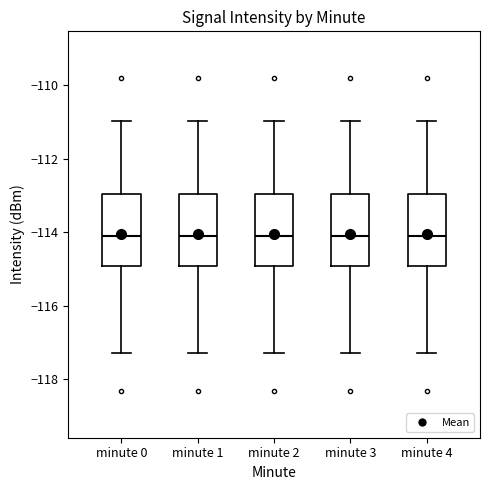

Reading left to right, transcribe this box plot: for each box, give where its median line is, the range the box spans, and where its two whiskers end, as read against the y-axis. The values are not printed on the chart, so give them approximately, as read against the axis.

minute 0: median -114.0, box -115.0 to -113.0, whiskers -117.2 to -111.0
minute 1: median -114.0, box -115.0 to -113.0, whiskers -117.2 to -111.0
minute 2: median -114.0, box -115.0 to -113.0, whiskers -117.2 to -111.0
minute 3: median -114.0, box -115.0 to -113.0, whiskers -117.2 to -111.0
minute 4: median -114.0, box -115.0 to -113.0, whiskers -117.2 to -111.0